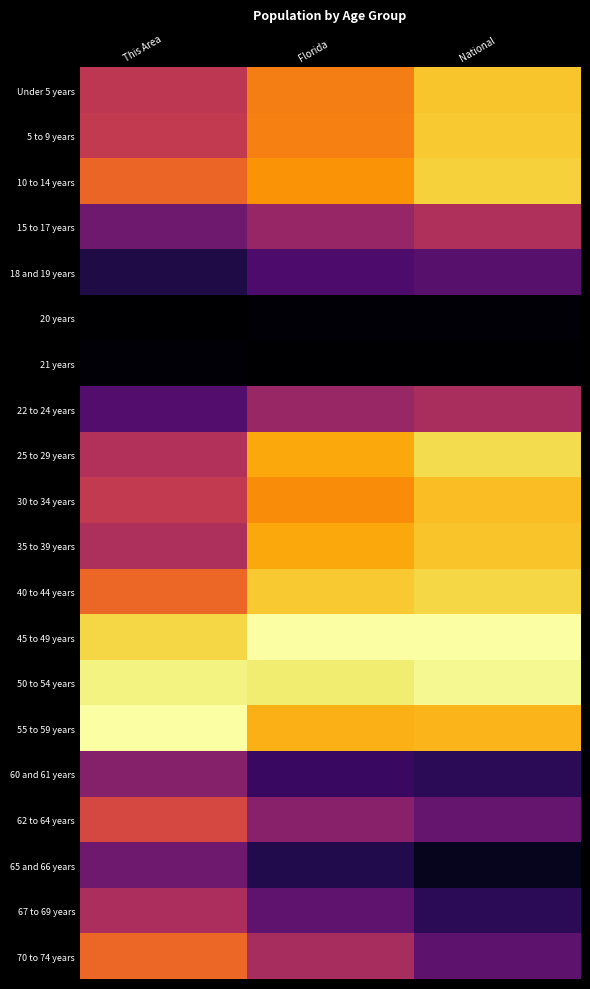

At This Area, list the series in order from smallest to largest.

20 years, 21 years, 18 and 19 years, 22 to 24 years, 15 to 17 years, 65 and 66 years, 60 and 61 years, 67 to 69 years, 35 to 39 years, 25 to 29 years, Under 5 years, 5 to 9 years, 30 to 34 years, 62 to 64 years, 10 to 14 years, 40 to 44 years, 70 to 74 years, 45 to 49 years, 50 to 54 years, 55 to 59 years